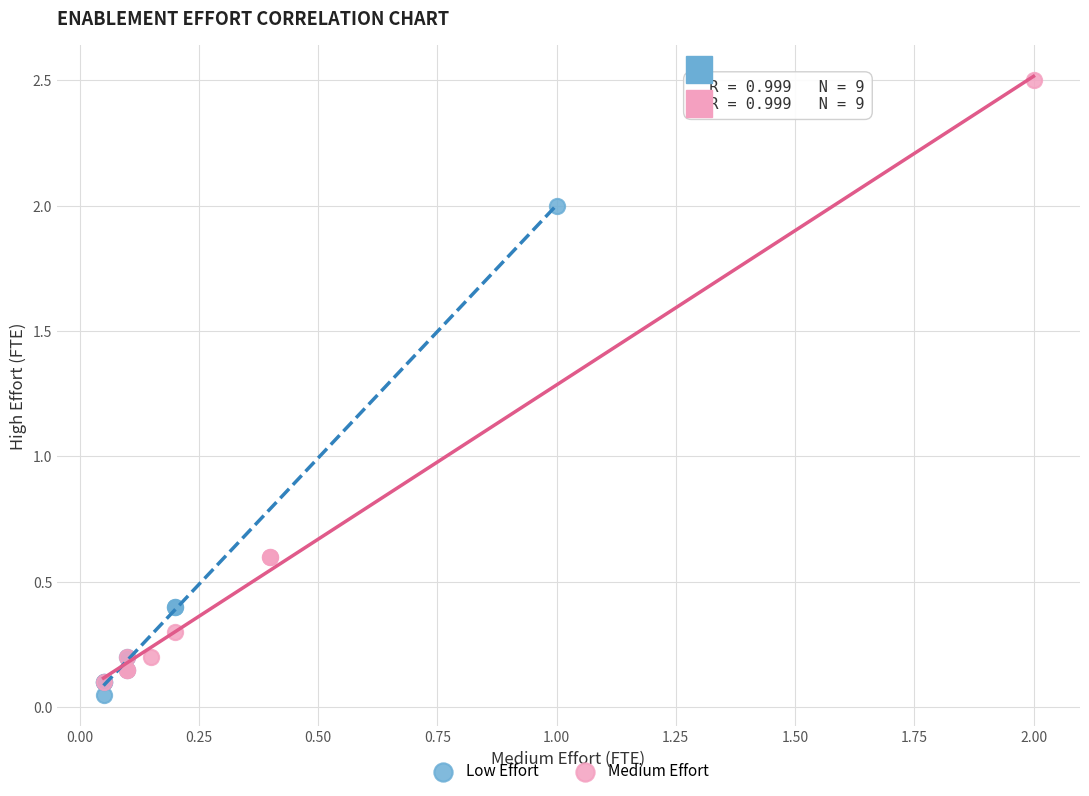

Which series has the largest Y range (max minus min)?

Medium Effort